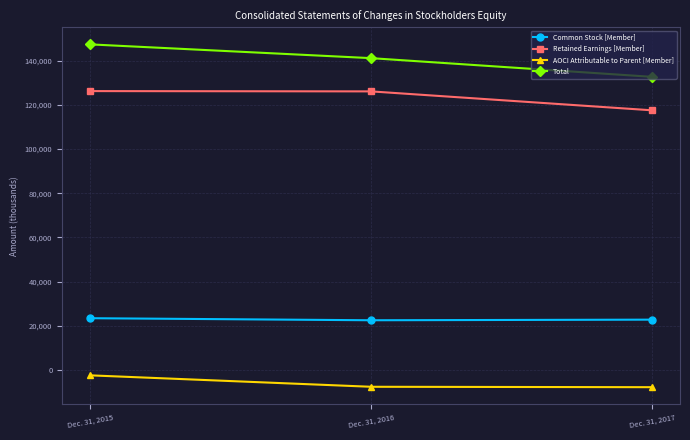

What is the difference between the maximum and minimum values in the Retained Earnings [Member] series?

8690